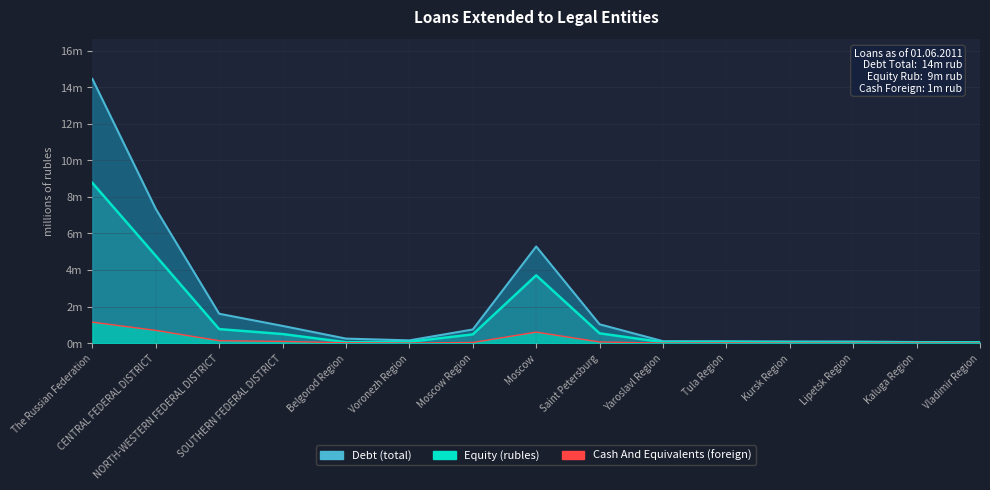

At SOUTHERN FEDERAL DISTRICT, list the series in order from largest to smallest.

Debt (total), Equity (rubles), Cash And Equivalents (foreign)